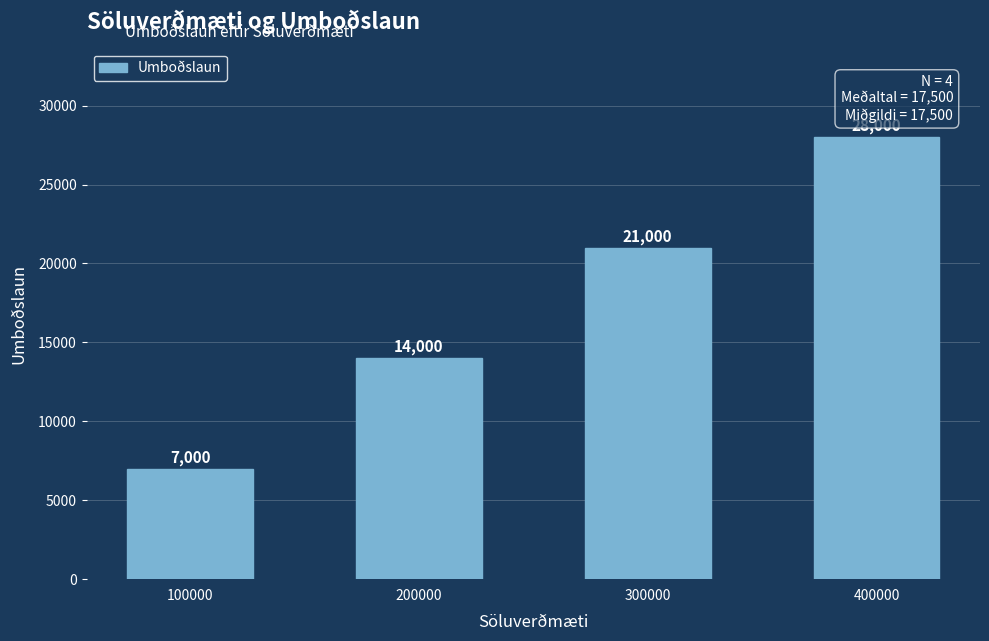

What is the change in value from 200000 to 300000?

+7000